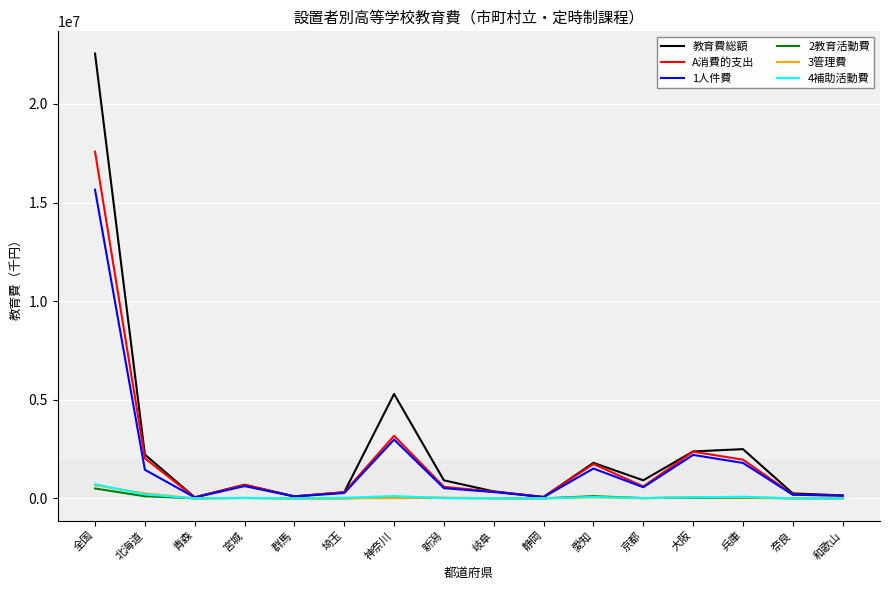

Which series changed the most between 神奈川 and 新潟?

教育費総額